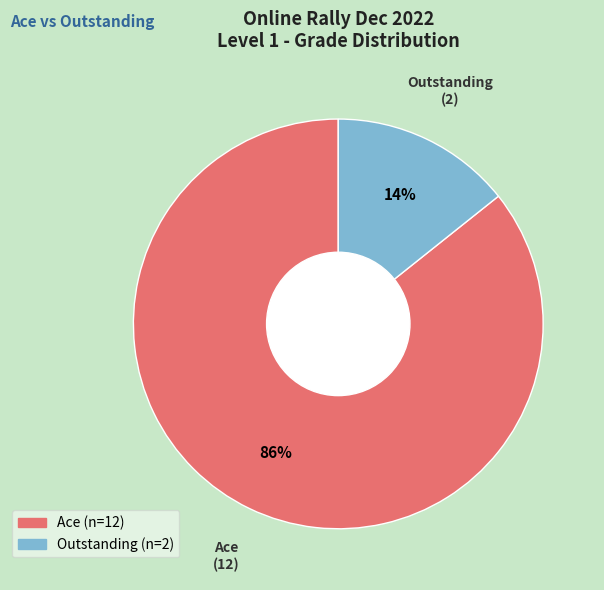

Is there any slice that represents more than half of the pie?

Yes